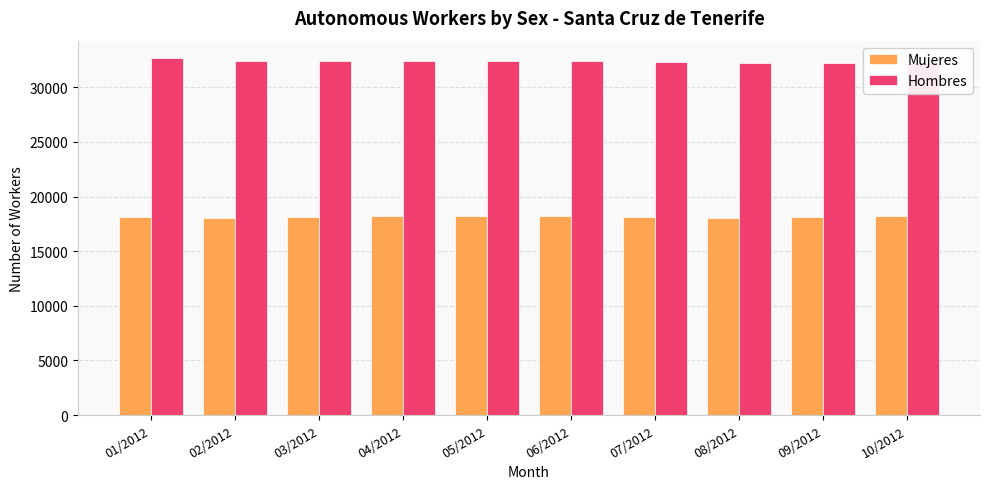

What is the sum of all Hombres values?

323653